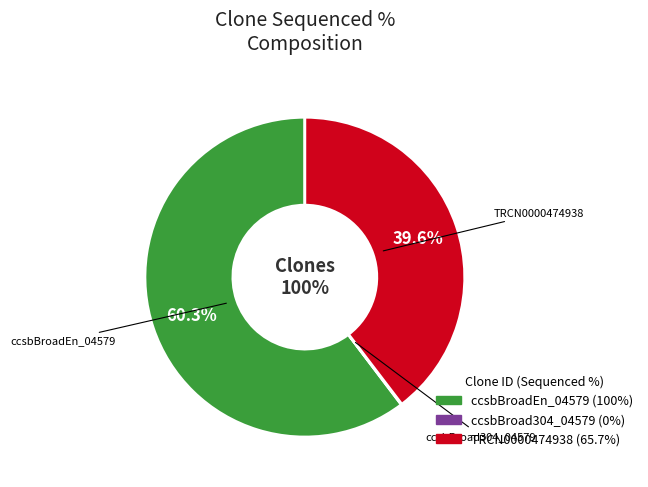

To the nearest percent, what percentage of the pie is TRCN0000474938?

40%